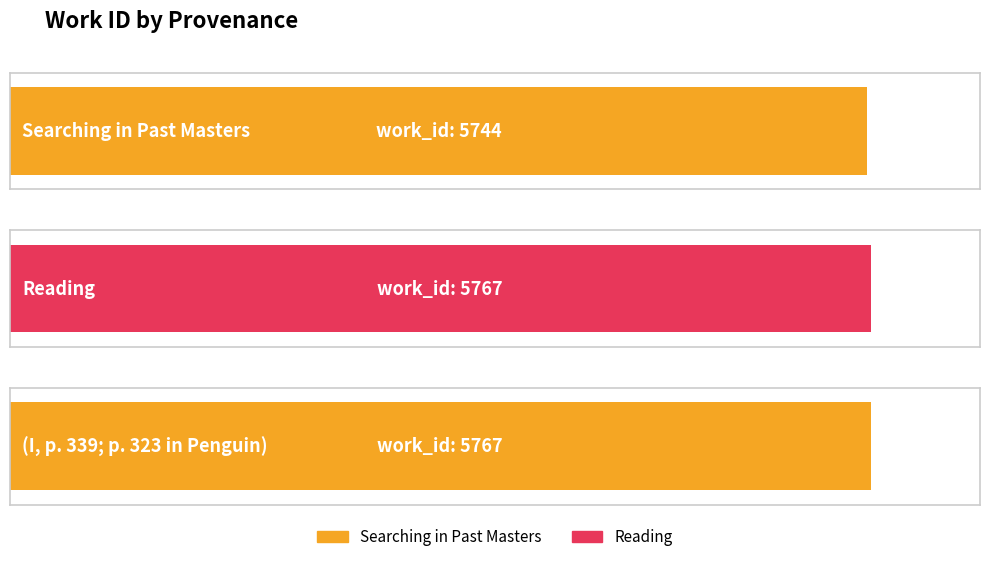

True or false: the data shows 8618 at Reading.

False